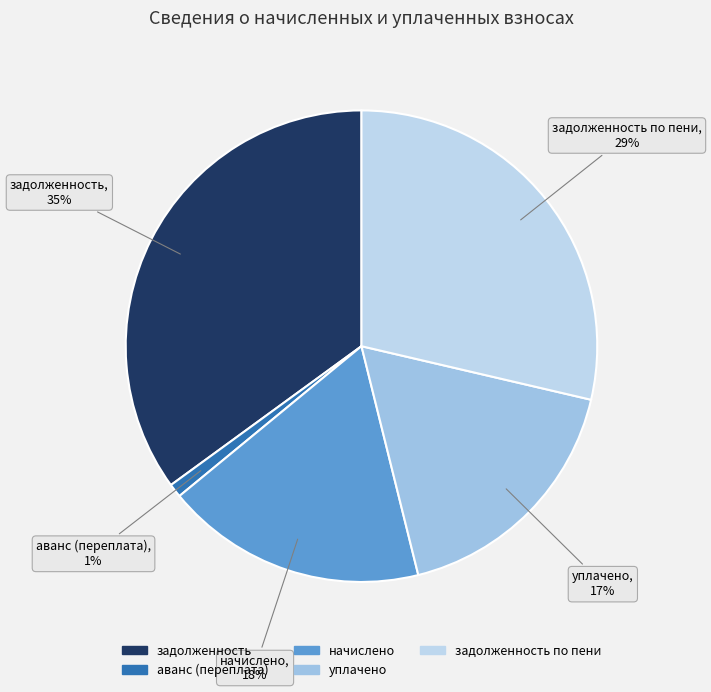

How many slices are in this pie chart?

5